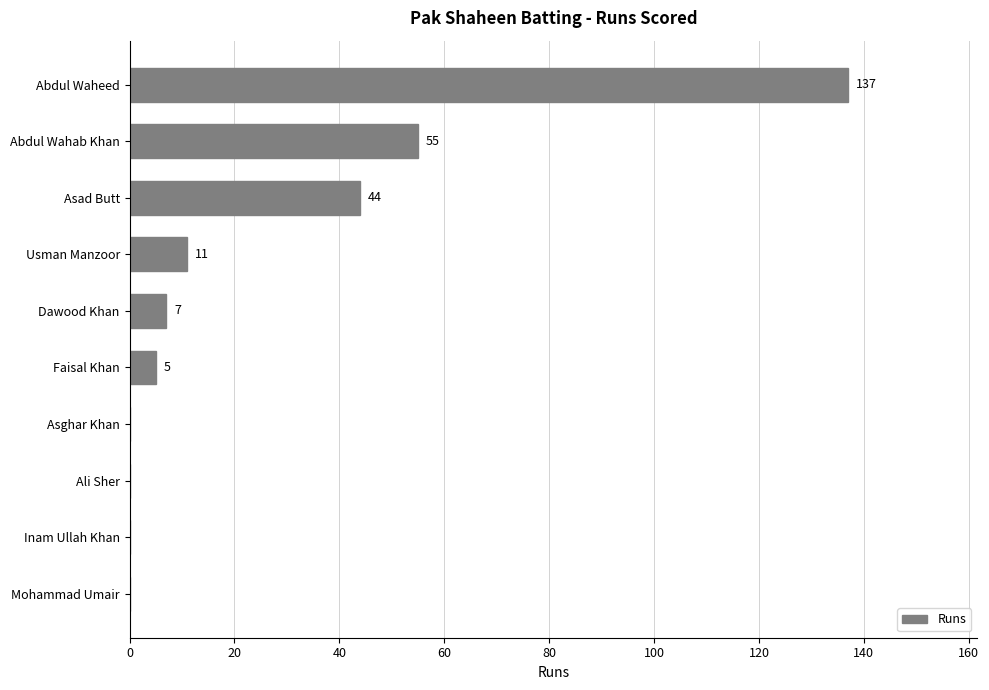

What is the change in value from Asad Butt to Abdul Waheed?

+93